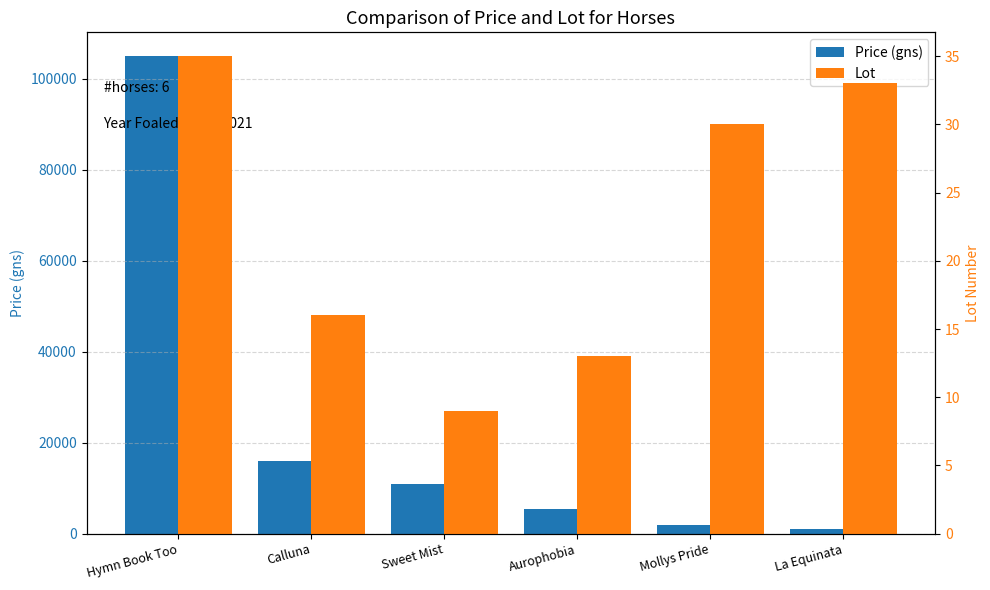

What is the total value across all series at Mollys Pride?

1830